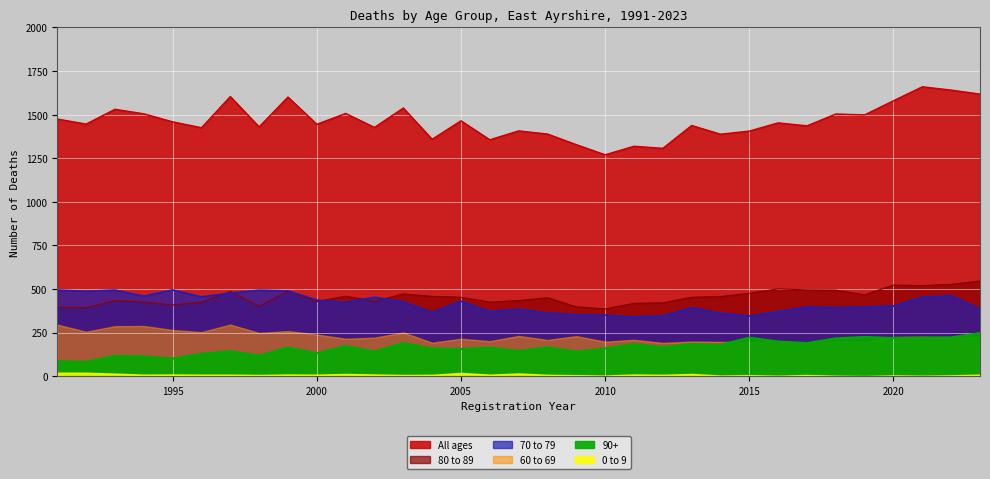

Which series has the largest total across all categories?

All ages